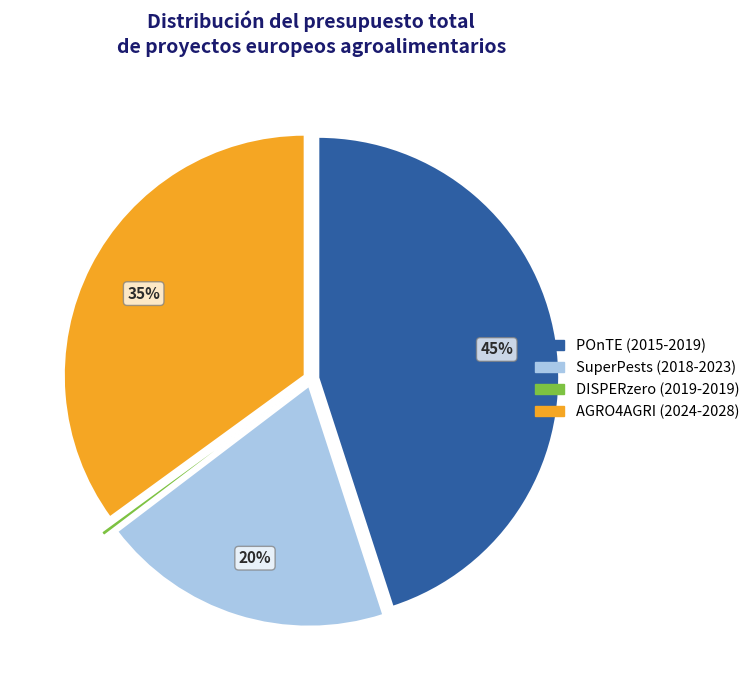

Count the number of slices in the pie.

4